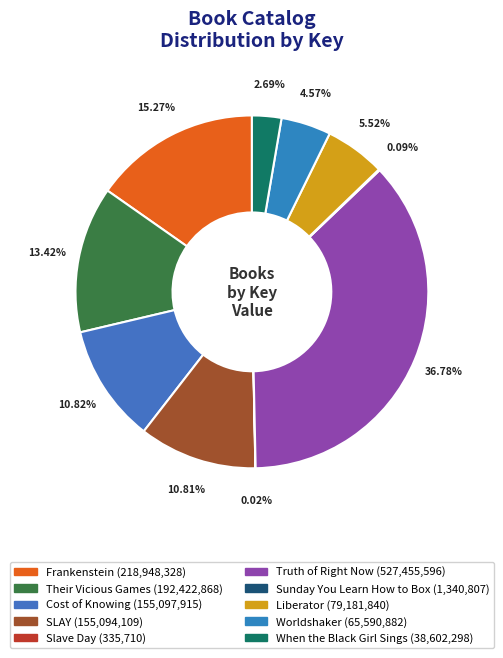

What is the total percentage of SLAY and When the Black Girl Sings?

13.5%